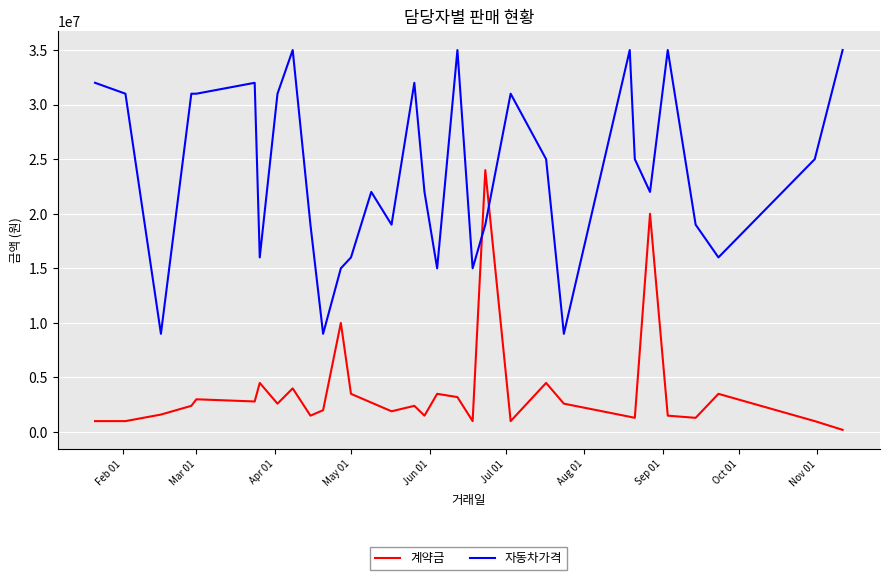

How many categories are shown in the chart?

32